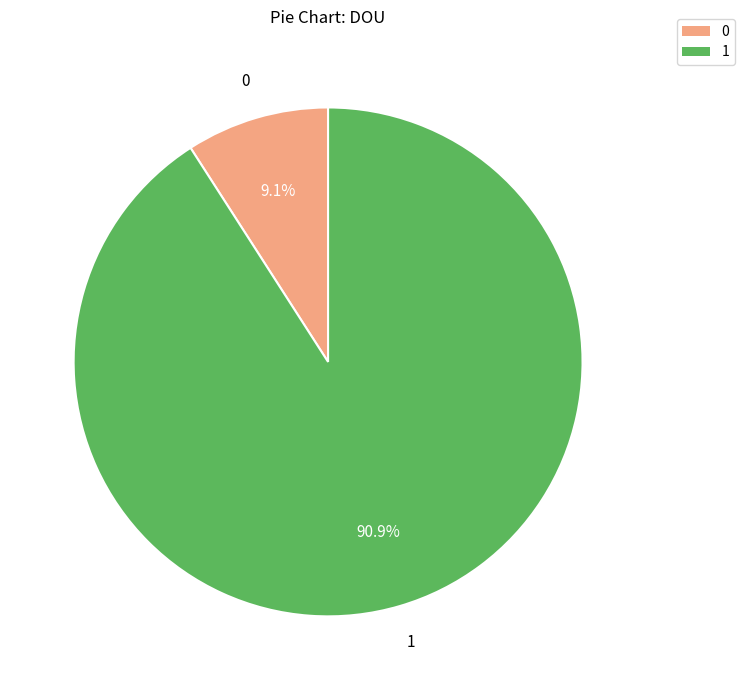

Count the number of slices in the pie.

2